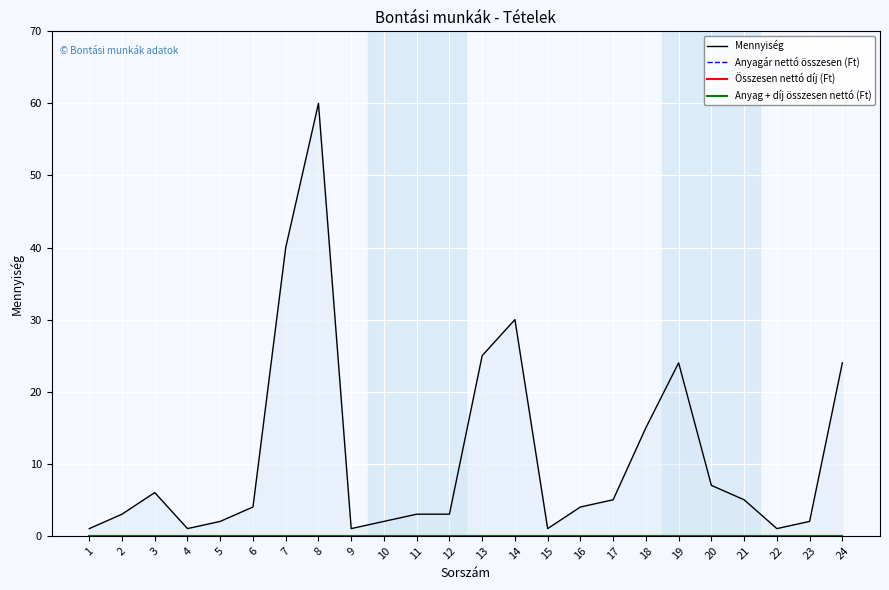

What are all the series names shown in the legend?

Mennyiség, Anyagár nettó összesen (Ft), Összesen nettó díj (Ft), Anyag + díj összesen nettó (Ft)